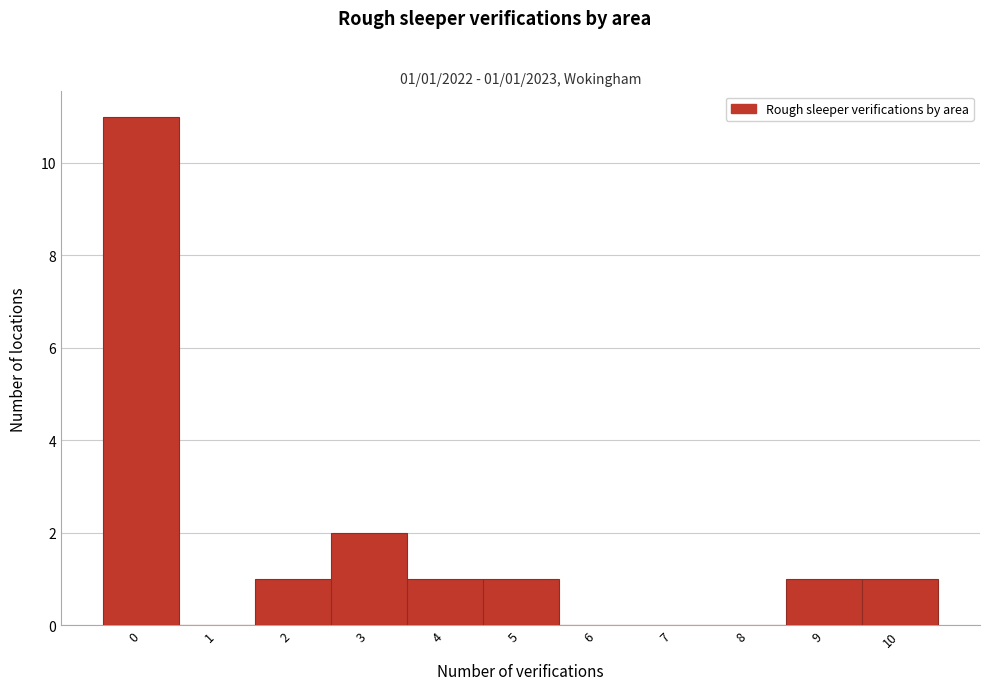

Reading left to right, extract all data points from this chart.

0=11	1=0	2=1	3=2	4=1	5=1	6=0	7=0	8=0	9=1	10=1